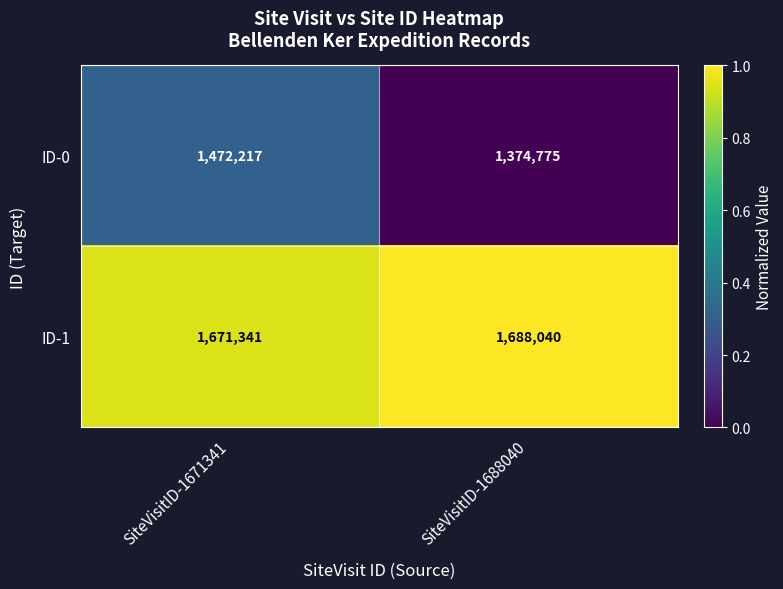

At SiteVisitID-1688040, list the series in order from smallest to largest.

ID-0, ID-1